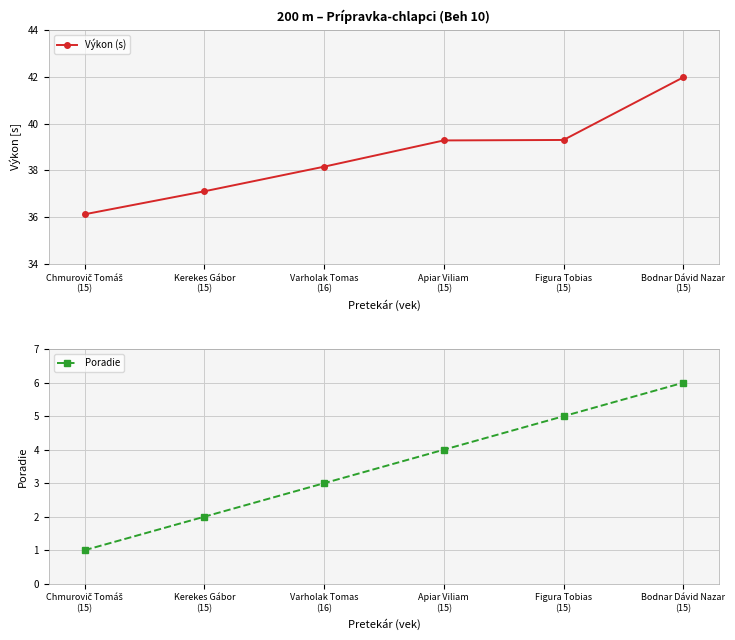

Is the value of Poradie at Bodnar Dávid Nazar
(15) greater than the value of Výkon (s) at Apiar Viliam
(15)?

No